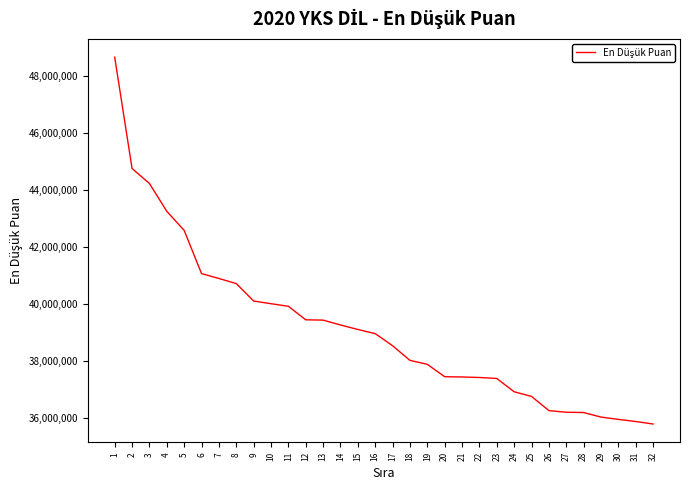

What is the difference between the values at 28 and 14?

3069815